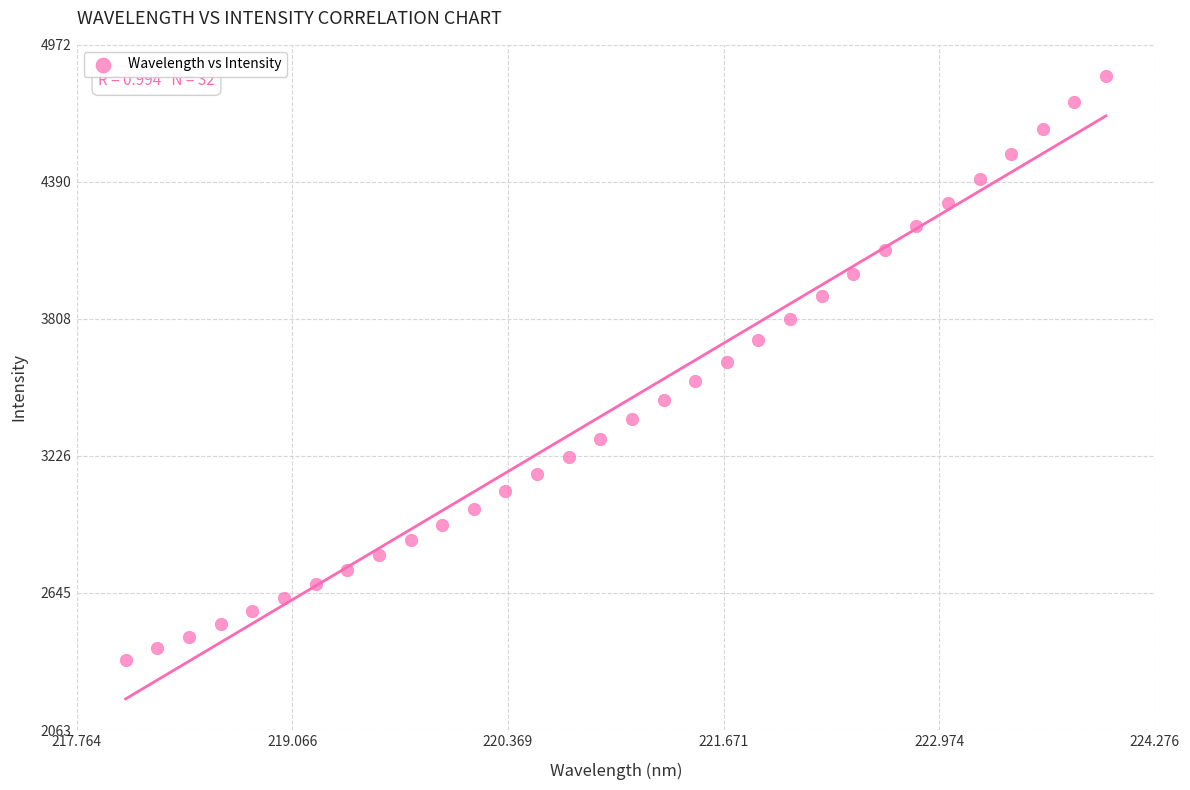

What is the range of Y values (max minus min)?

2480.5